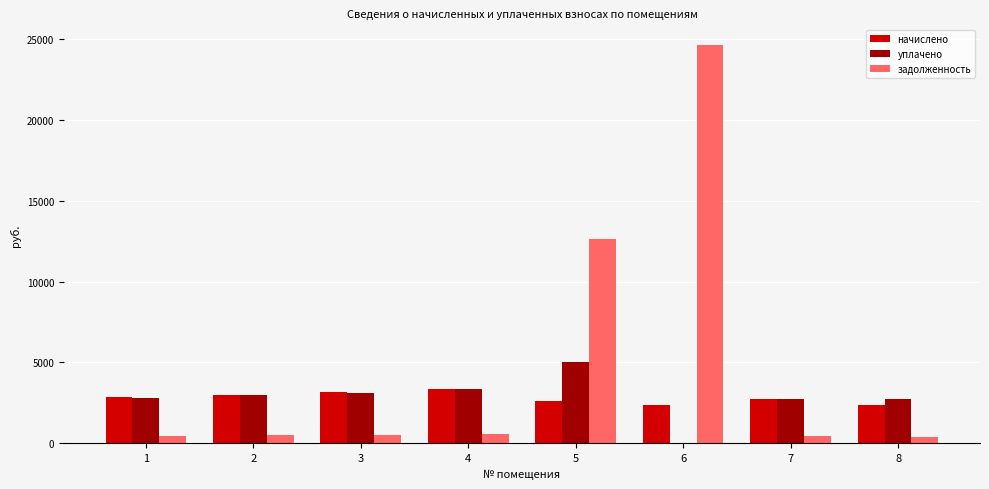

What is the greatest value displayed?

24619.2